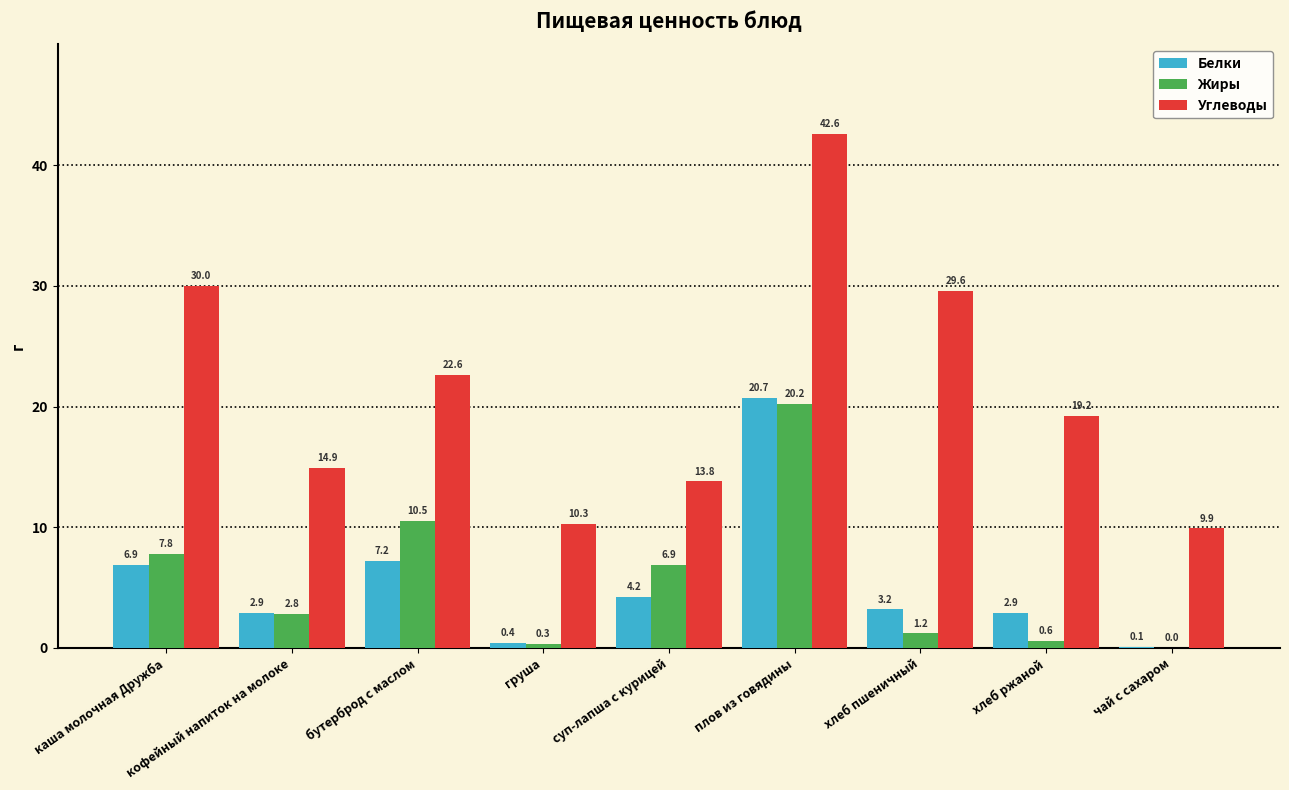

Are the bars grouped side by side (vs. stacked)?

Yes